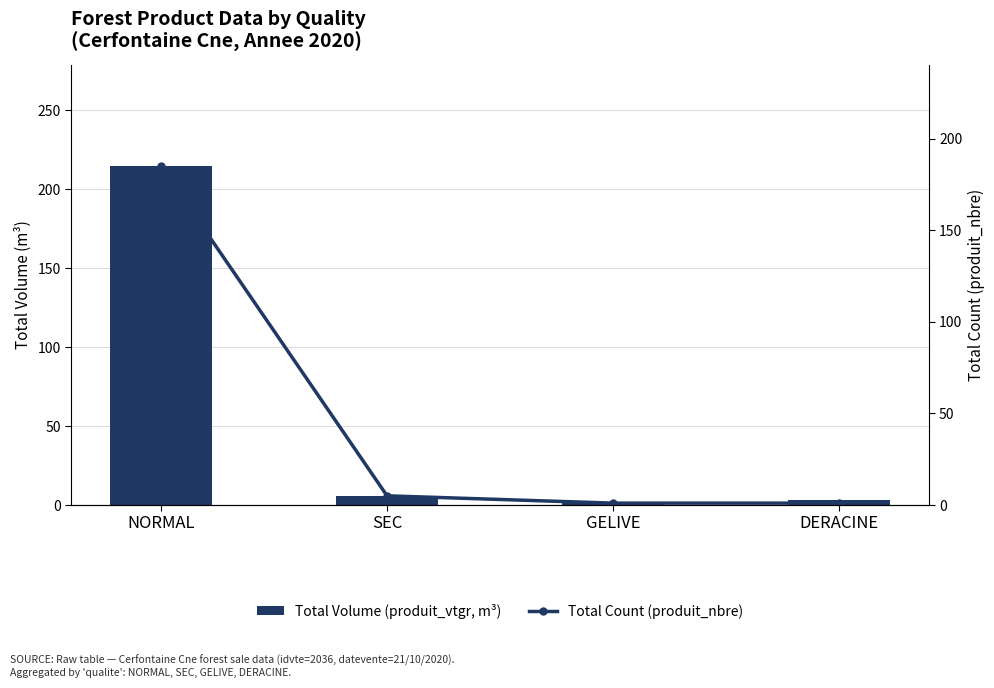

Which series has the widest spread of values?

Total Volume (produit_vtgr, m³)